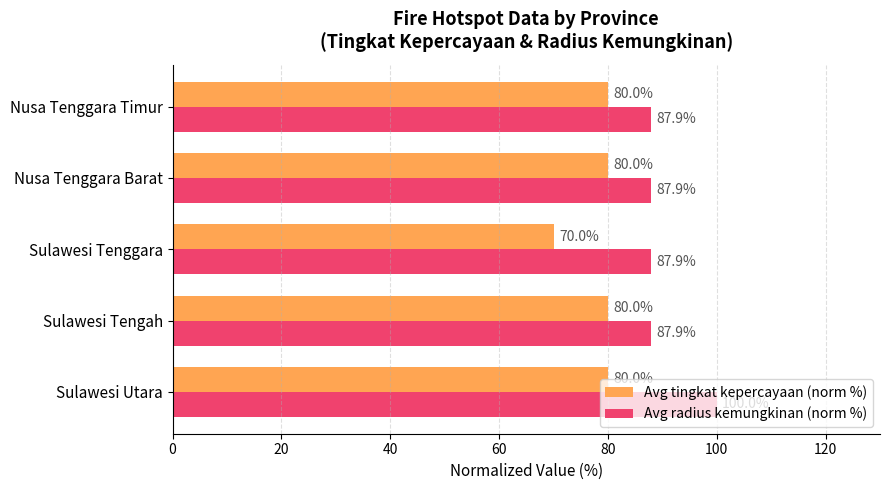

Is the value of Avg tingkat kepercayaan (norm %) at Sulawesi Tenggara greater than the value of Avg radius kemungkinan (norm %) at Sulawesi Utara?

No